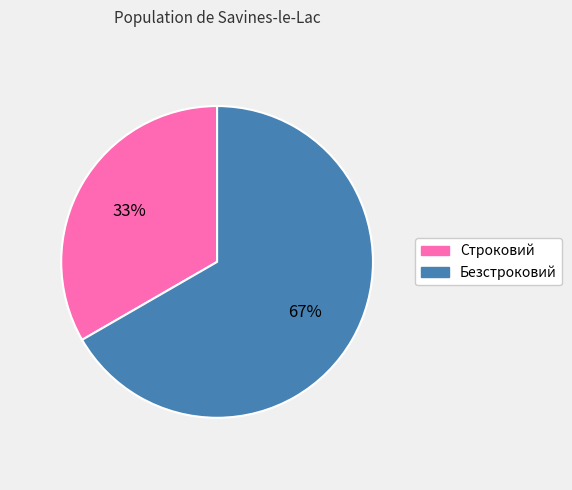

To the nearest percent, what is the average slice percentage?

50%